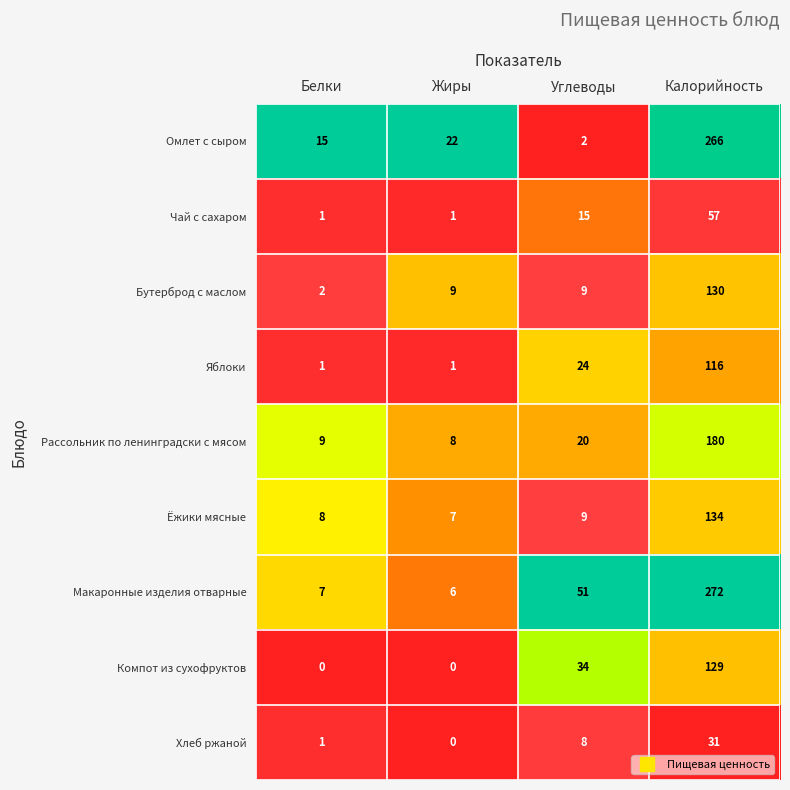

What is the maximum value for Яблоки?

116